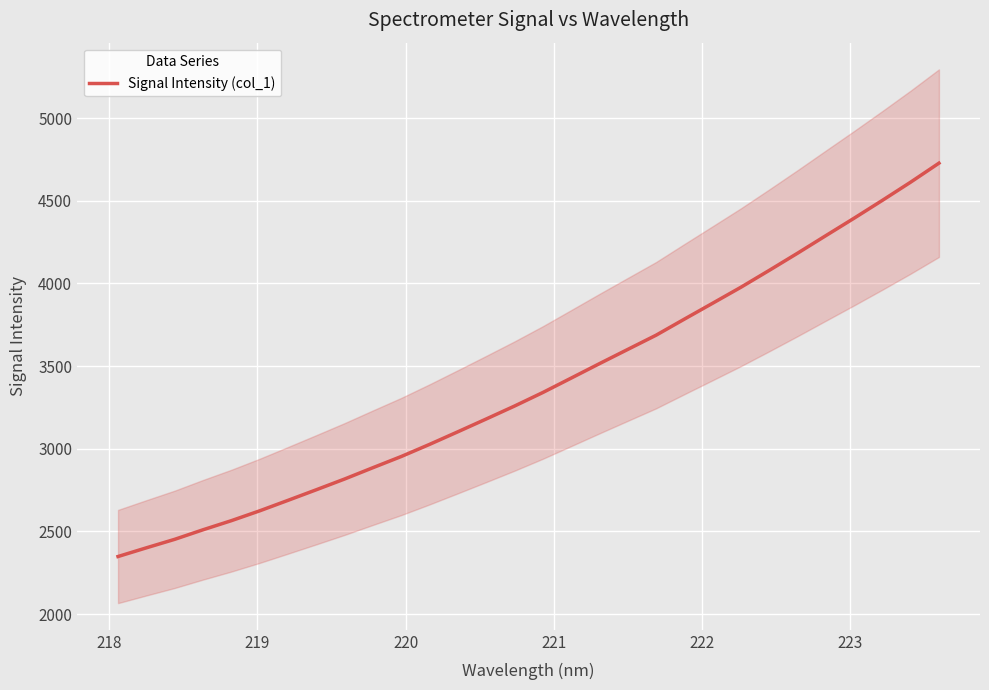

What is the highest value of the Signal Intensity (col_1) series?

4727.3